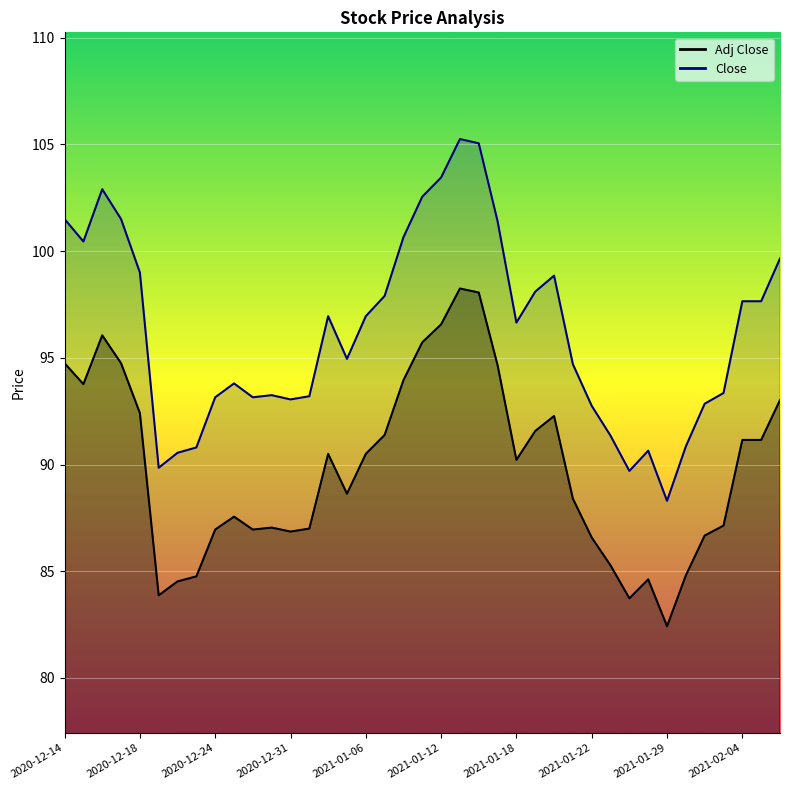

How many interior local valleys does the Close series have?

8